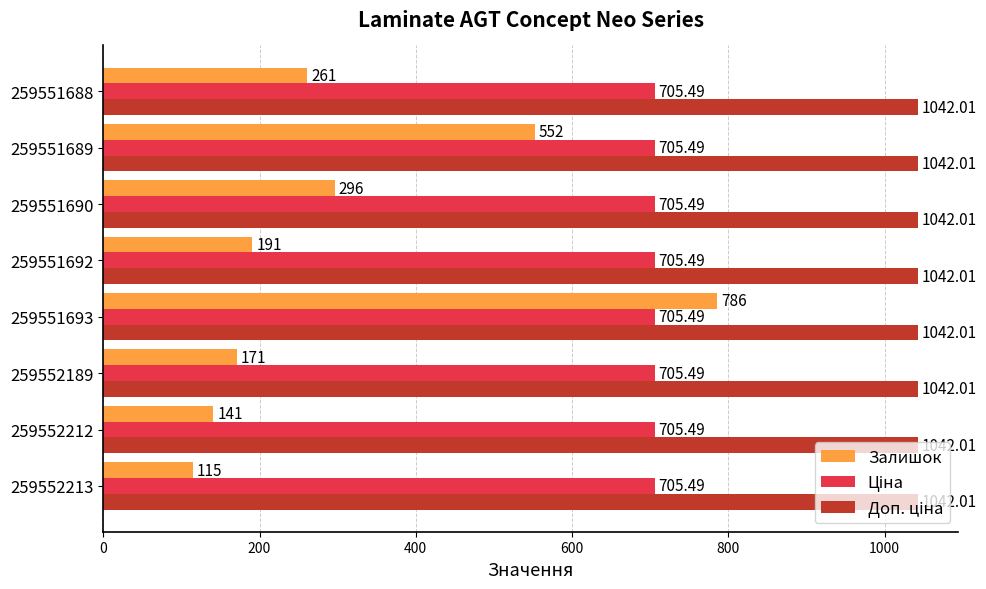

At how many categories does at least one series exceed 592?

8